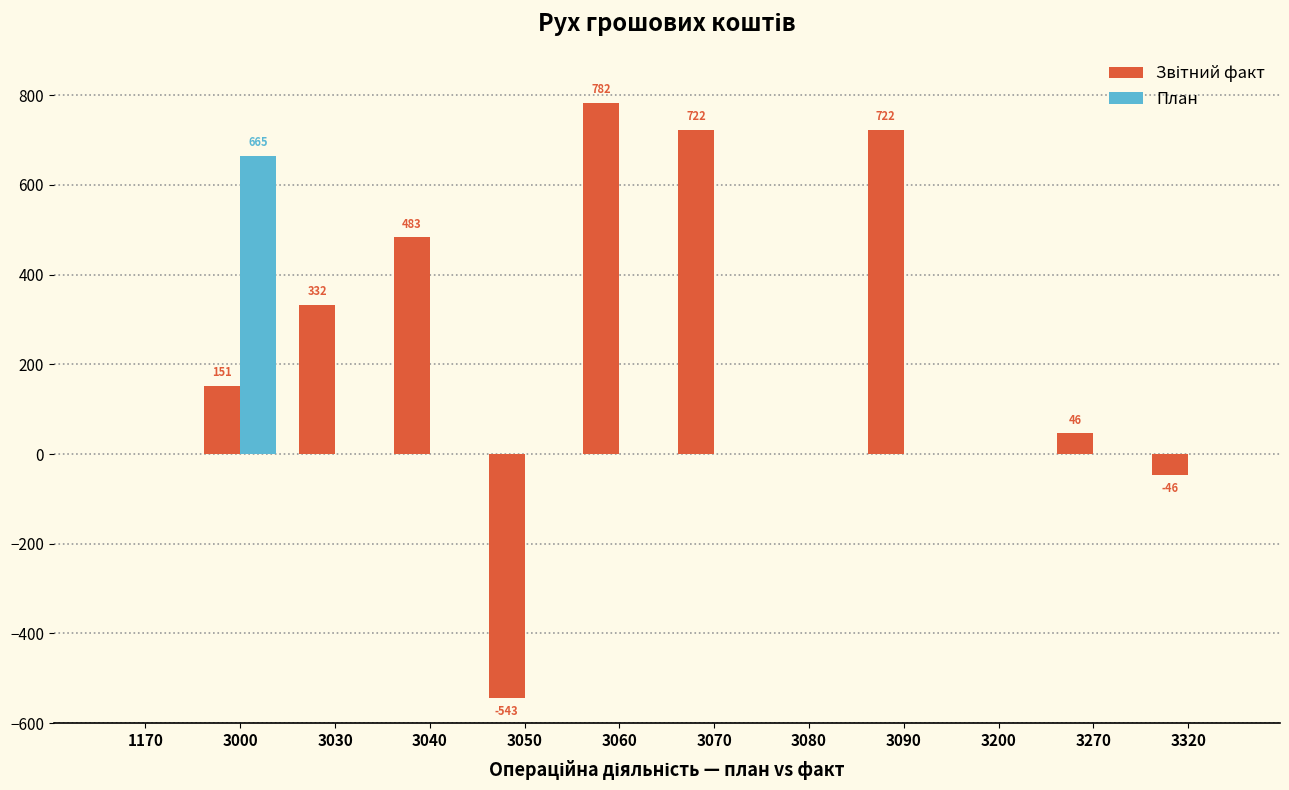

What is the maximum value for План?

665